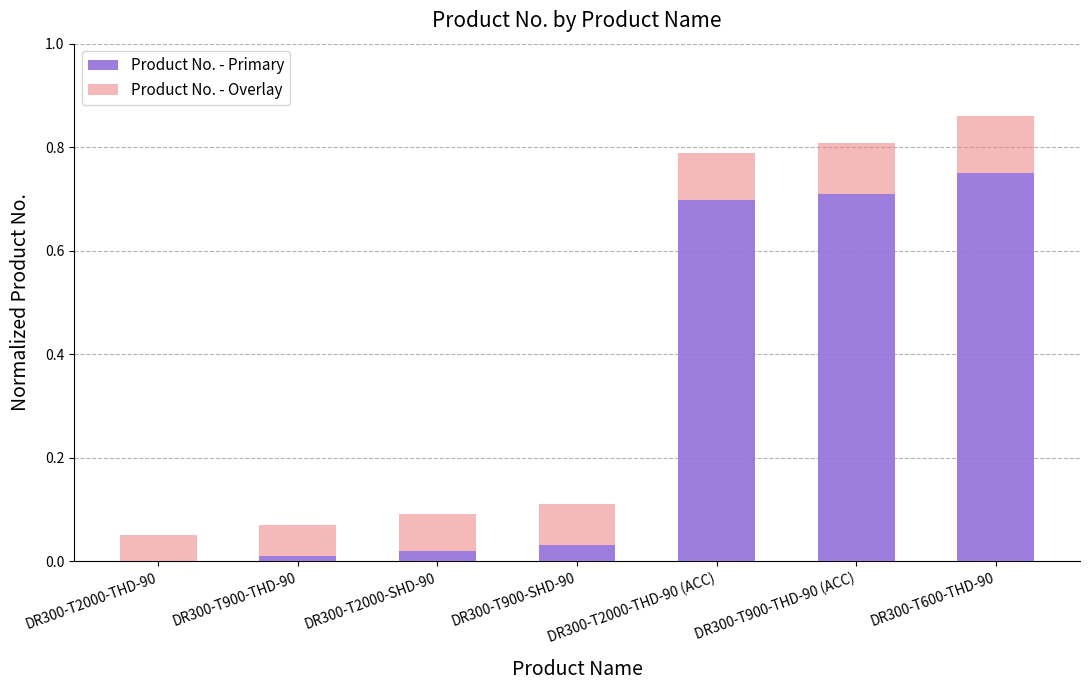

What is the sum of all Product No. - Primary values?

2.2